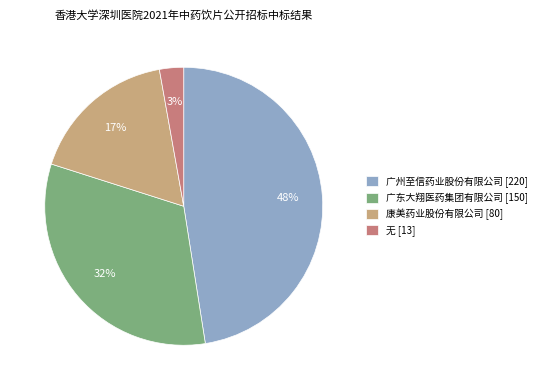

To the nearest percent, what is the combined percentage of 无 and 广东大翔医药集团有限公司?

35%